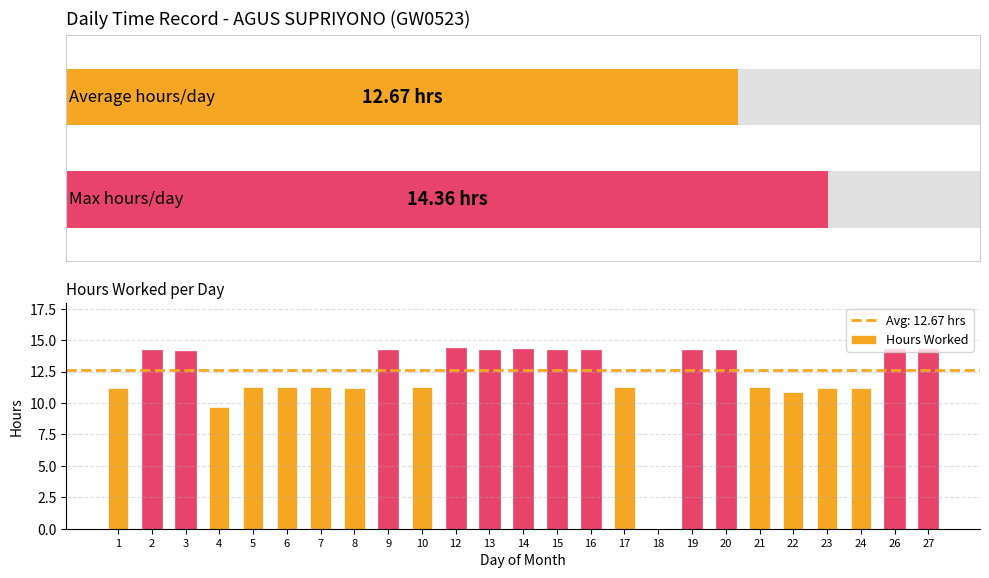

Does the chart contain any negative values?

No